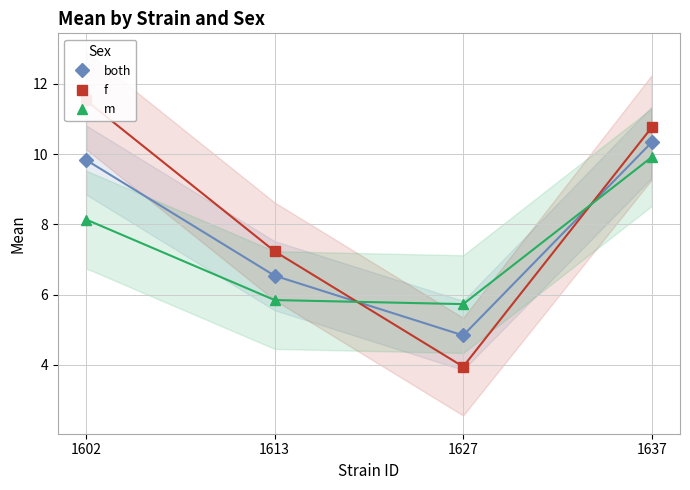

The m series shows 2.2 at 1637. True or false?

False